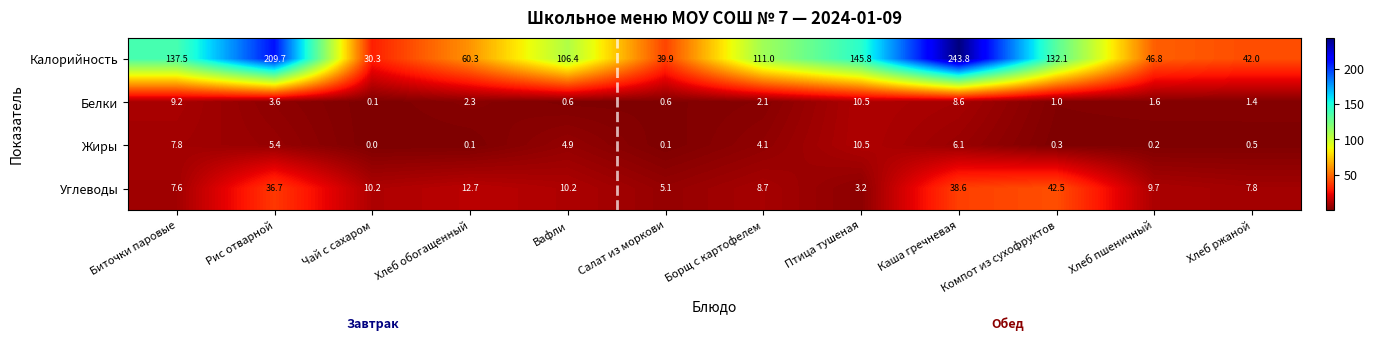

Read the Белки value at Птица тушеная.

10.5